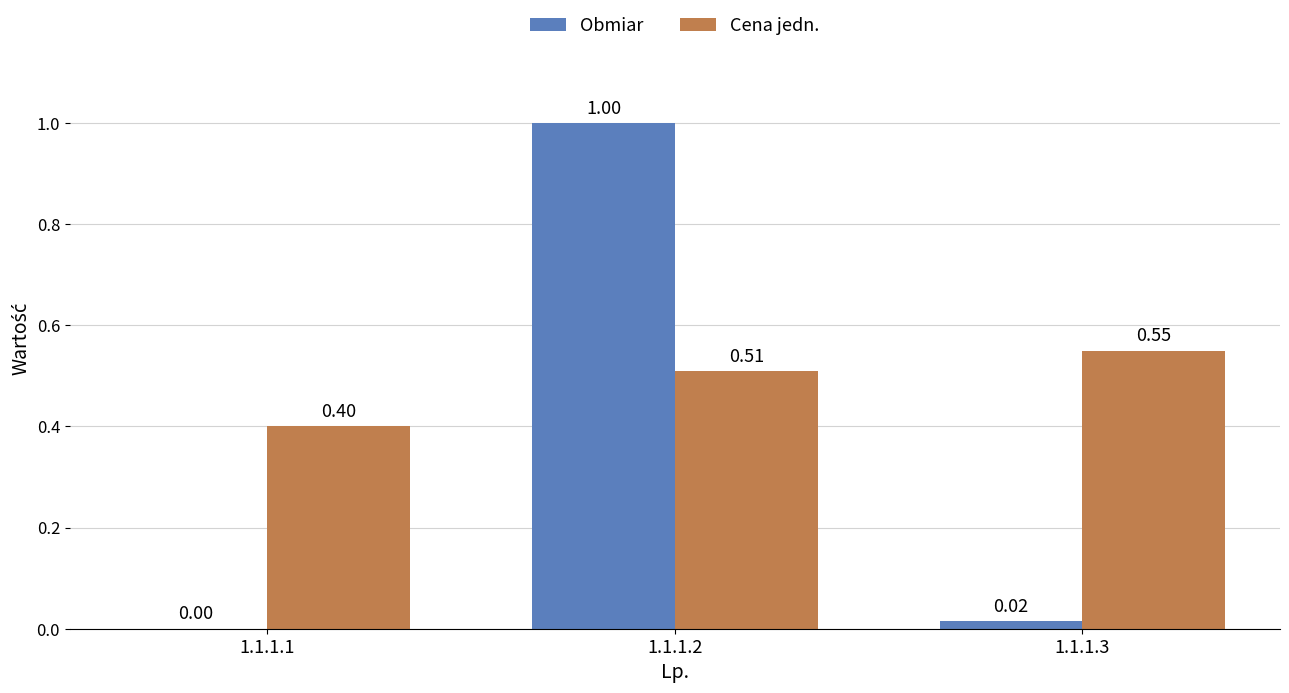

What is the sum of the Obmiar values at 1.1.1.2 and 1.1.1.1?

1.0